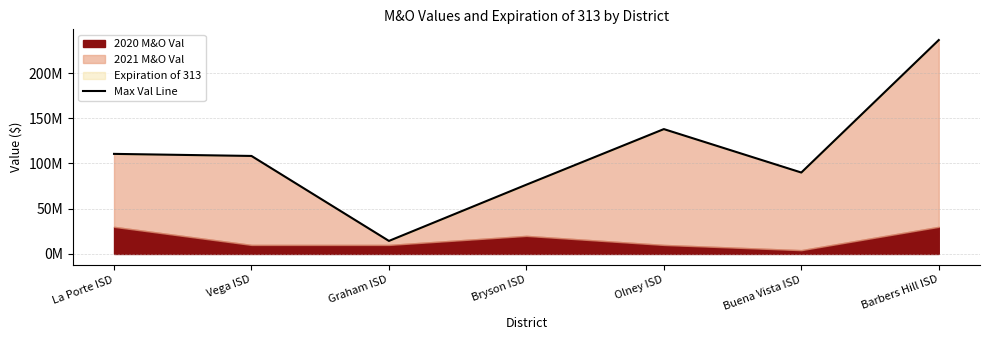

How many points are higher than both their immediate neighbors (excluding endpoints)?

1